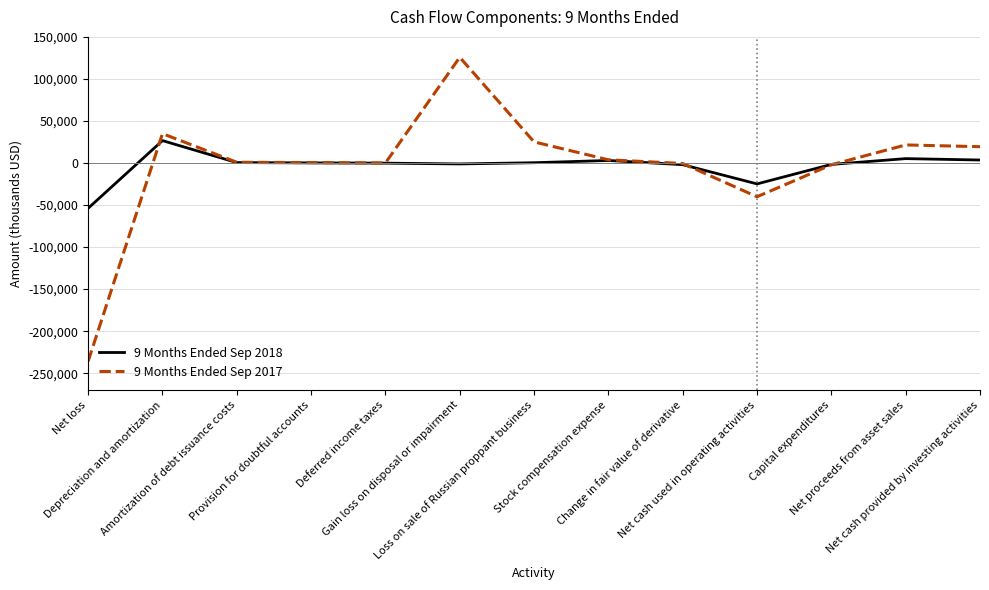

What is the minimum value for 9 Months Ended Sep 2017?

-235731